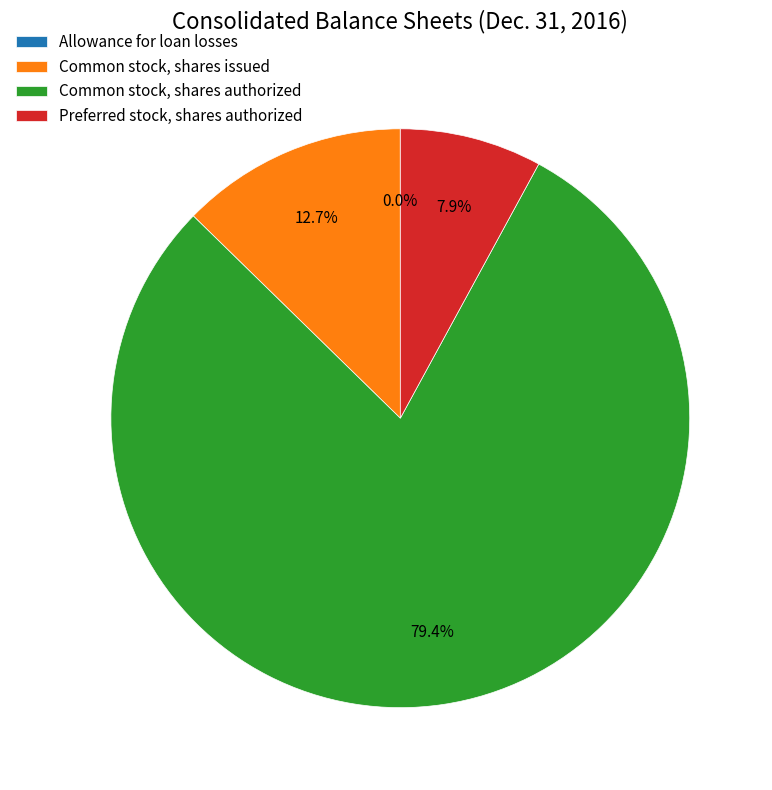

Between Preferred stock, shares authorized and Common stock, shares authorized, which is larger?

Common stock, shares authorized